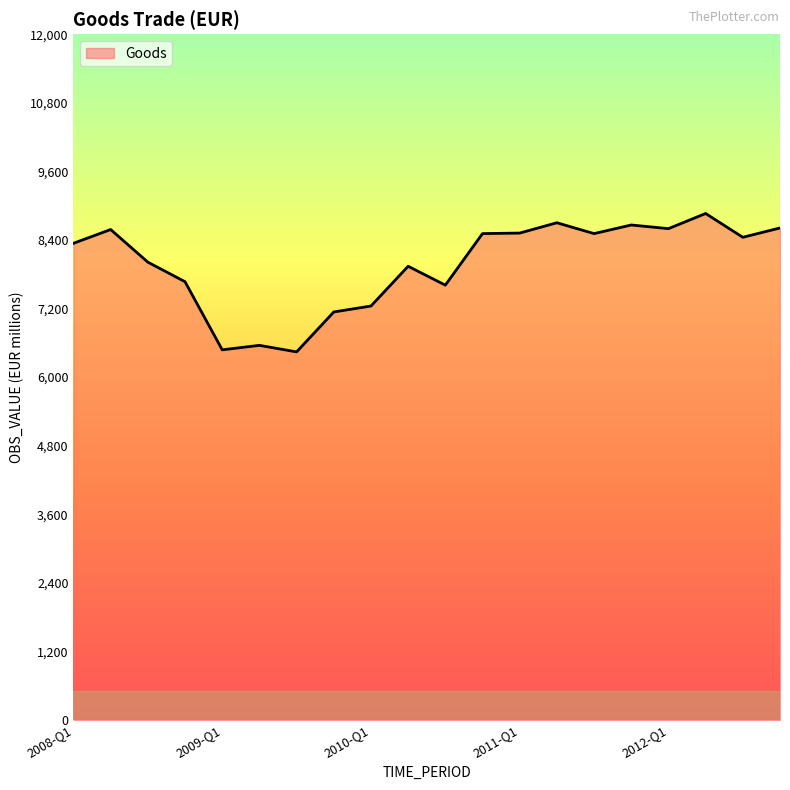

What is the minimum value shown in the chart?

6440.8